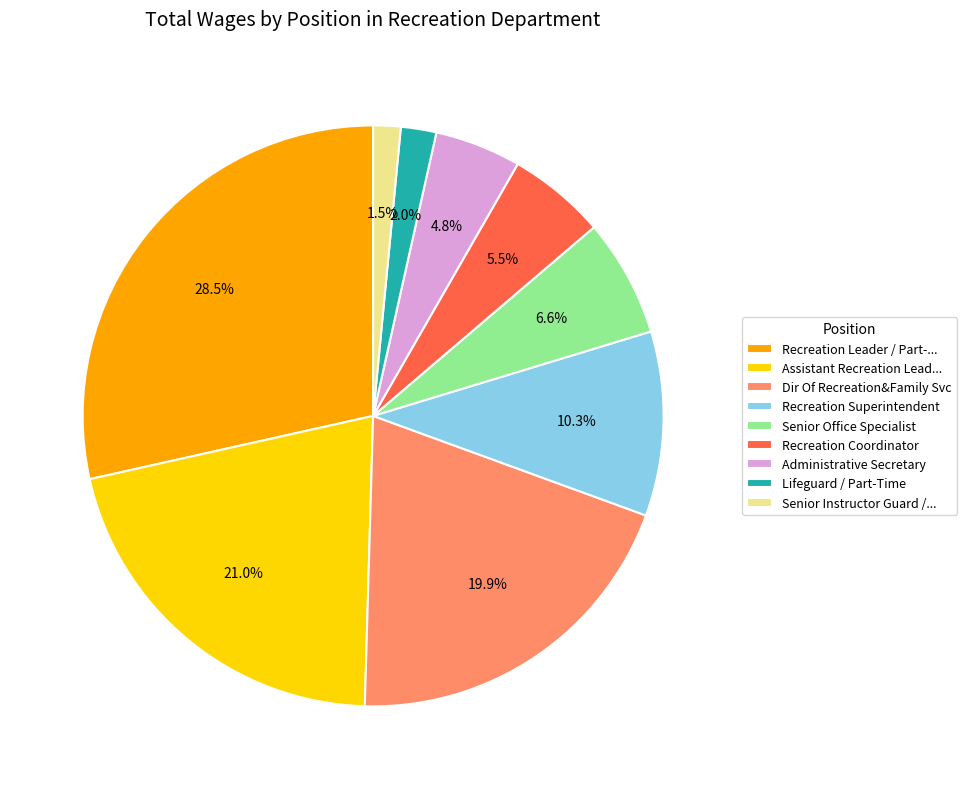

Count the number of slices in the pie.

9